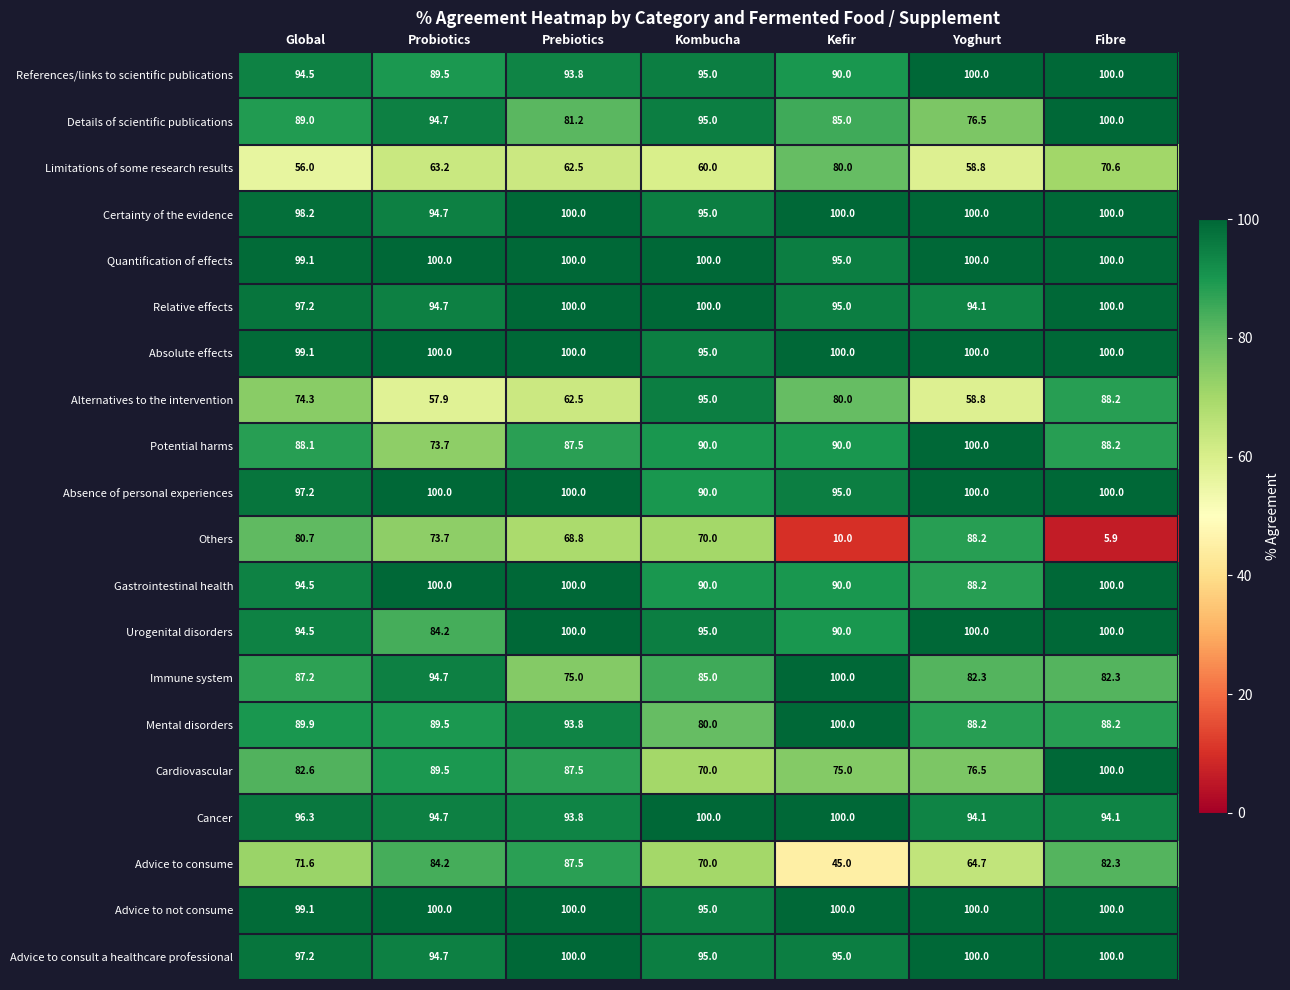

Which label corresponds to the smallest value in the chart?

Fibre